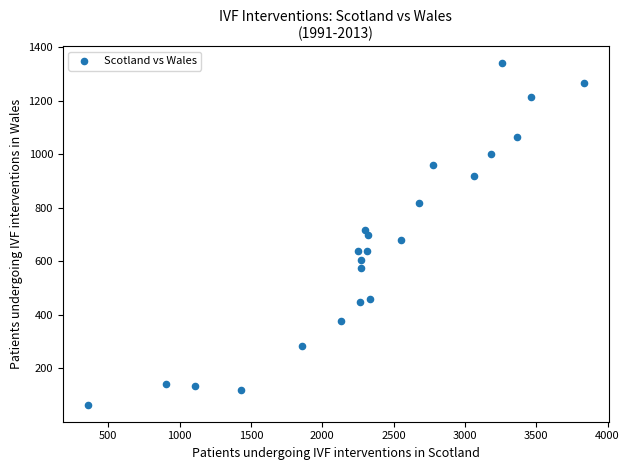

What is the range of Y values (max minus min)?

1274